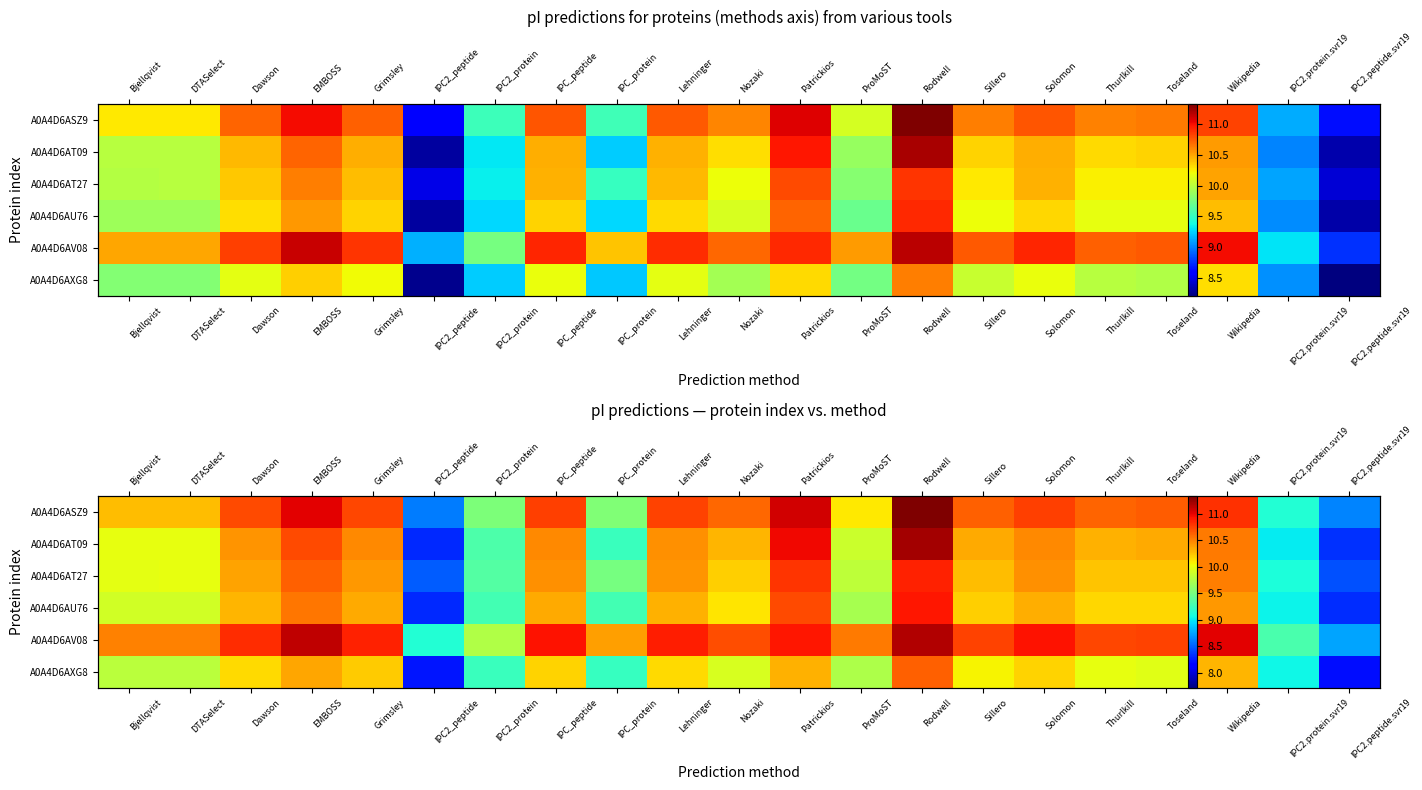

What is the difference between the A0A4D6AU76 values at Rodwell and IPC2_peptide?

2.6